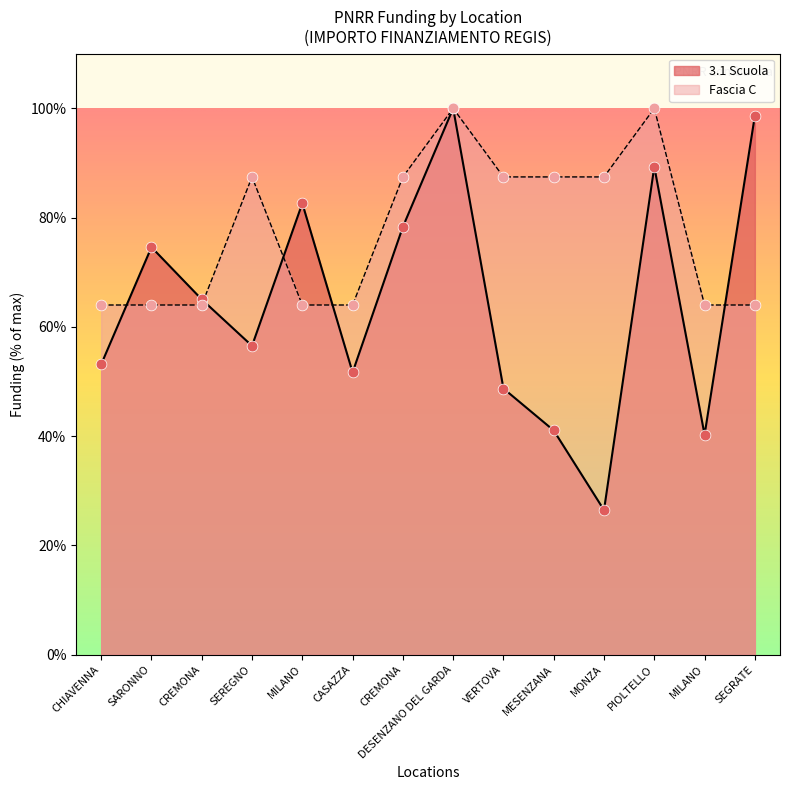

Which series reaches the maximum Y coordinate?

3.1 Scuola